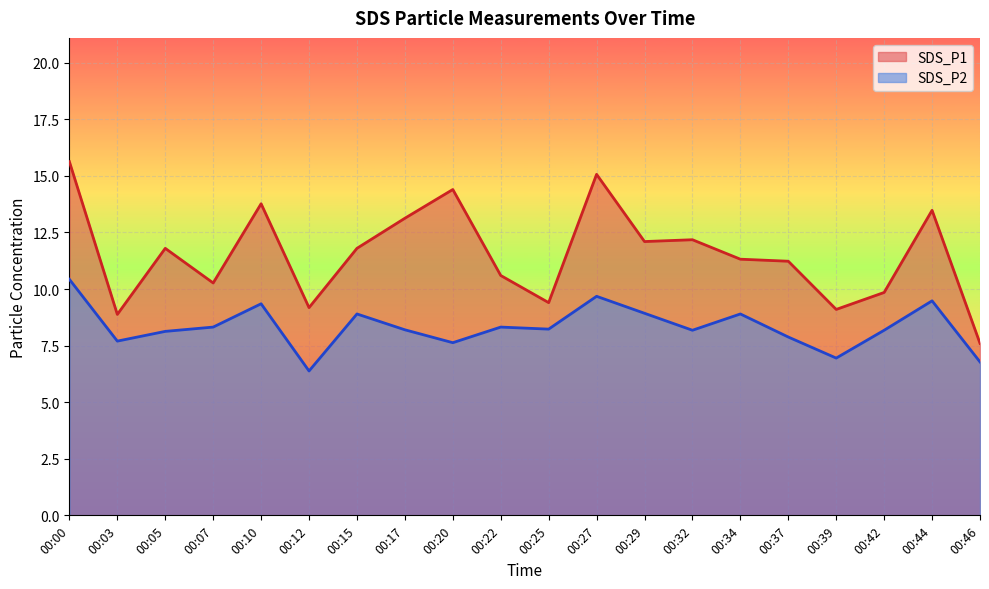

How many values in the SDS_P1 series are below 11?

8